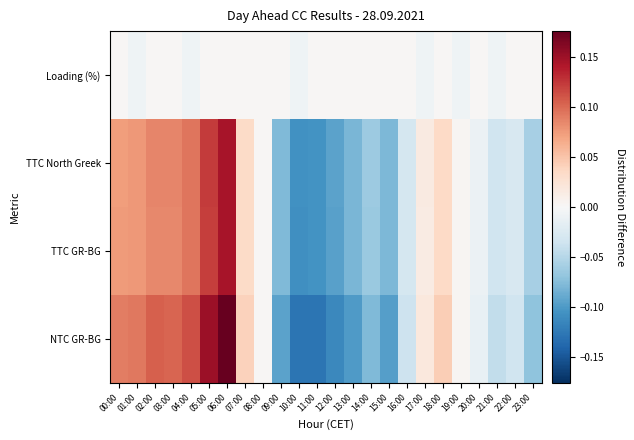

Which series has the widest spread of values?

NTC GR-BG